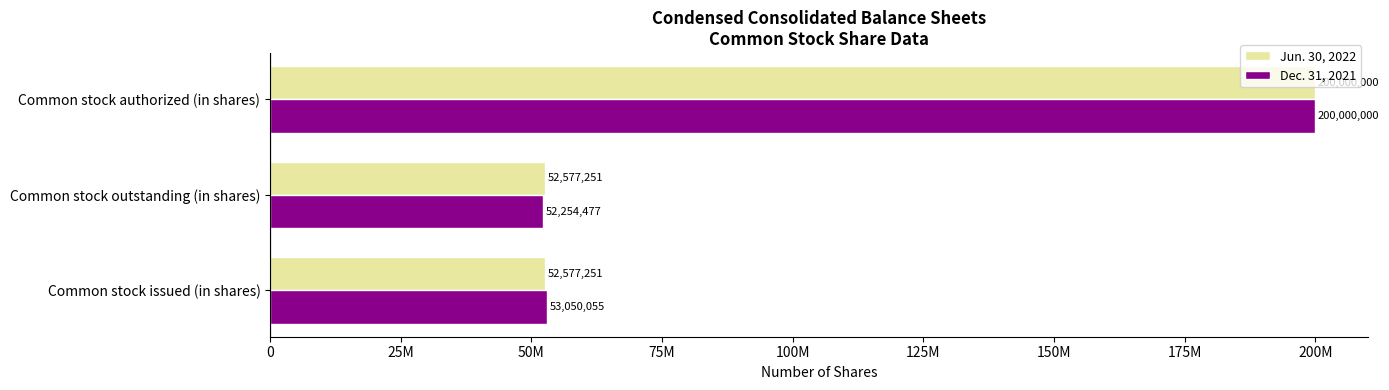

At which category is the sum across all series the highest?

Common stock authorized (in shares)